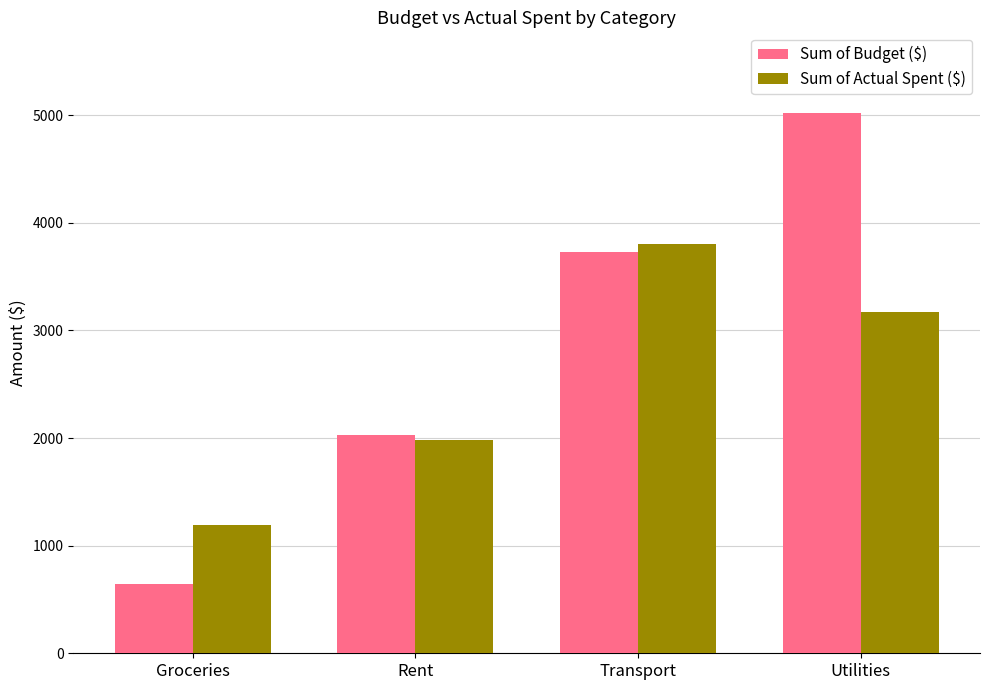

At which label does Sum of Actual Spent ($) first exceed 3174?

Transport